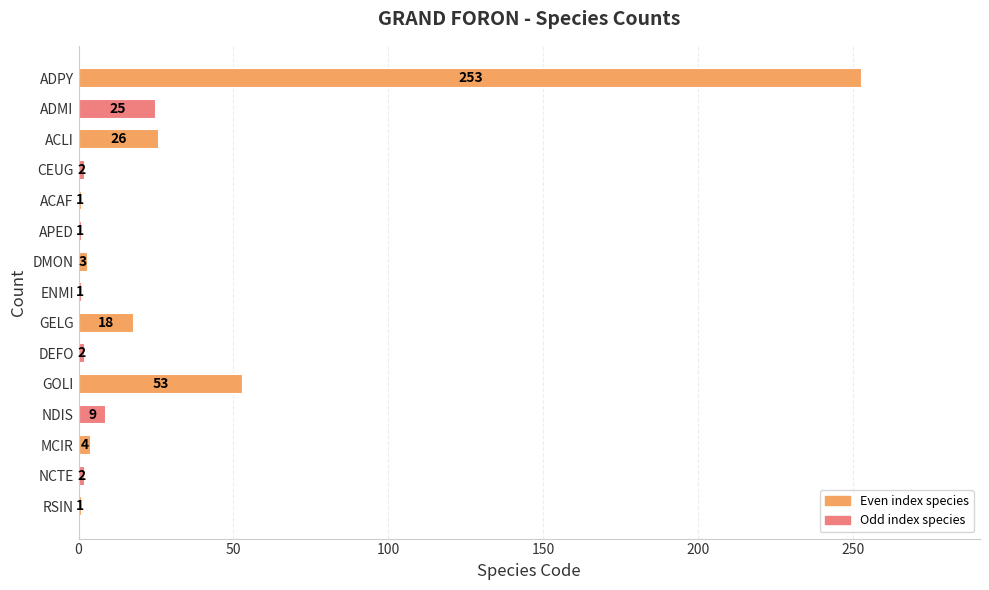

What is the smallest value displayed?

1